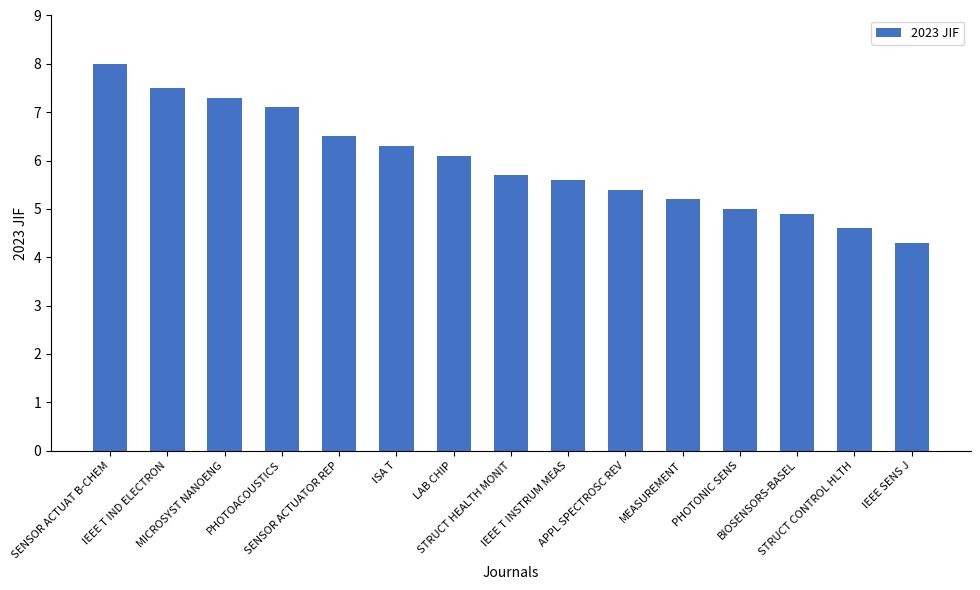

Which label corresponds to the largest value in the chart?

SENSOR ACTUAT B-CHEM